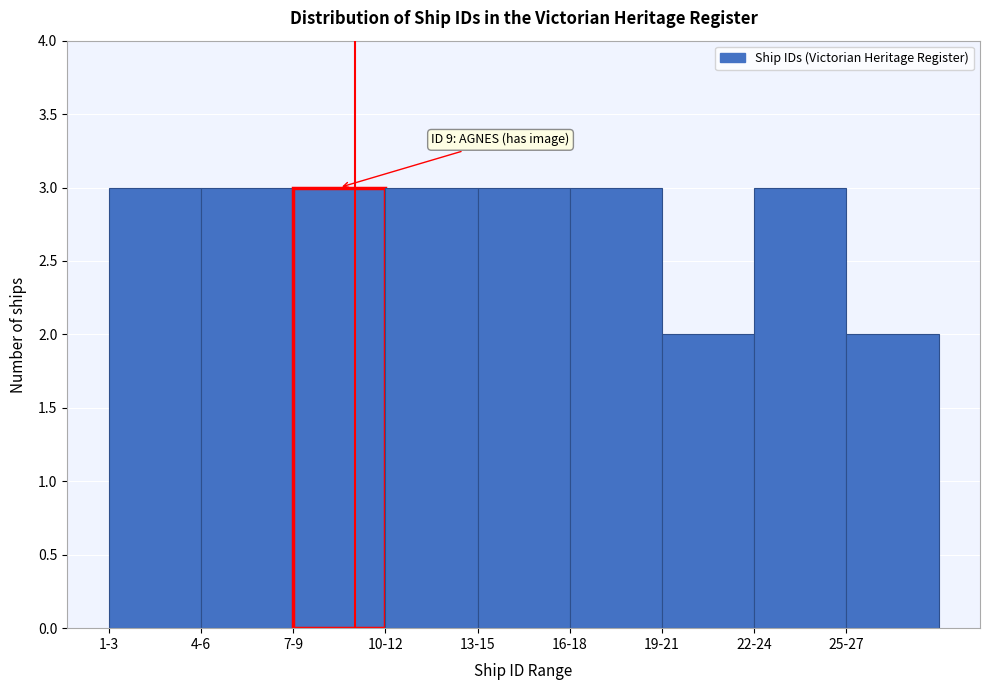

Reading right to left, what are all the values shown in this chart?

2	3	2	3	3	3	3	3	3